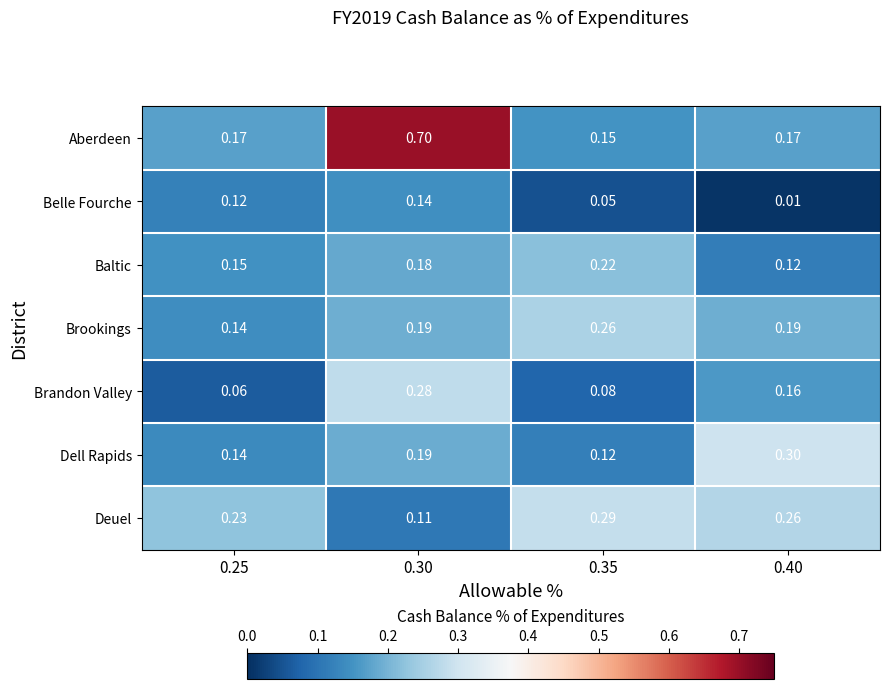

Which series has the largest range (max minus min)?

Aberdeen